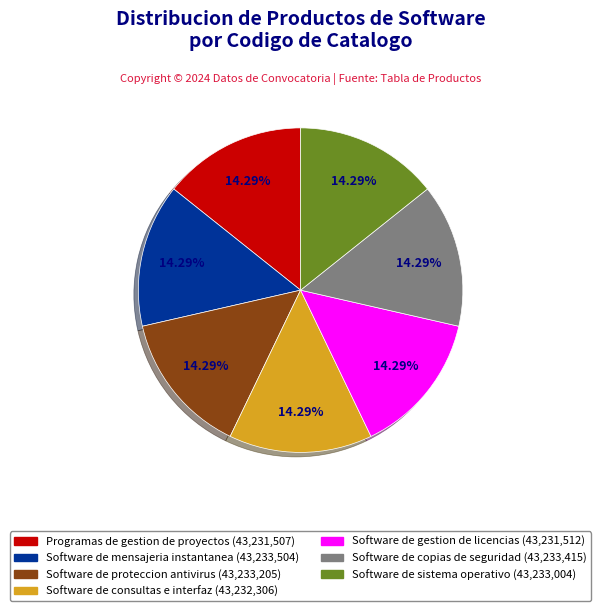

Count the number of slices in the pie.

7